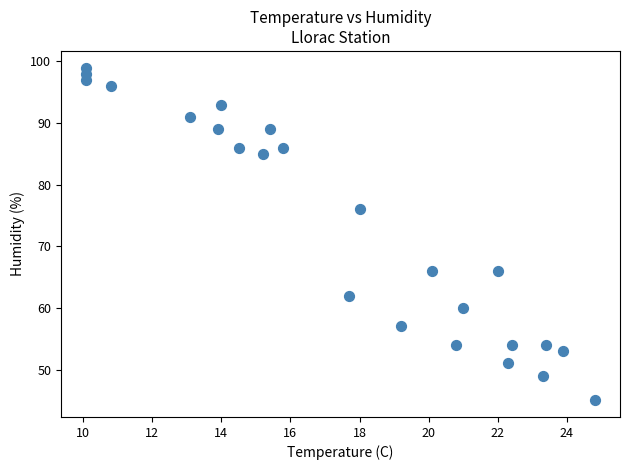

What Y value in the scatter plot is closest to 72?

76